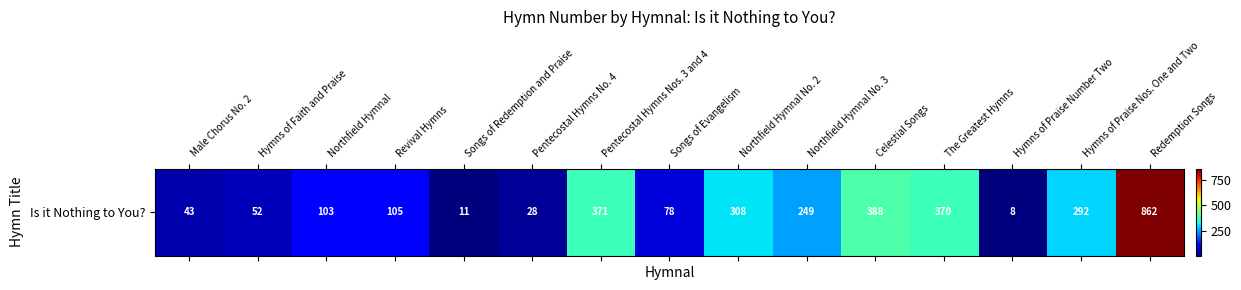

True or false: the data shows 105 at Songs of Evangelism.

False